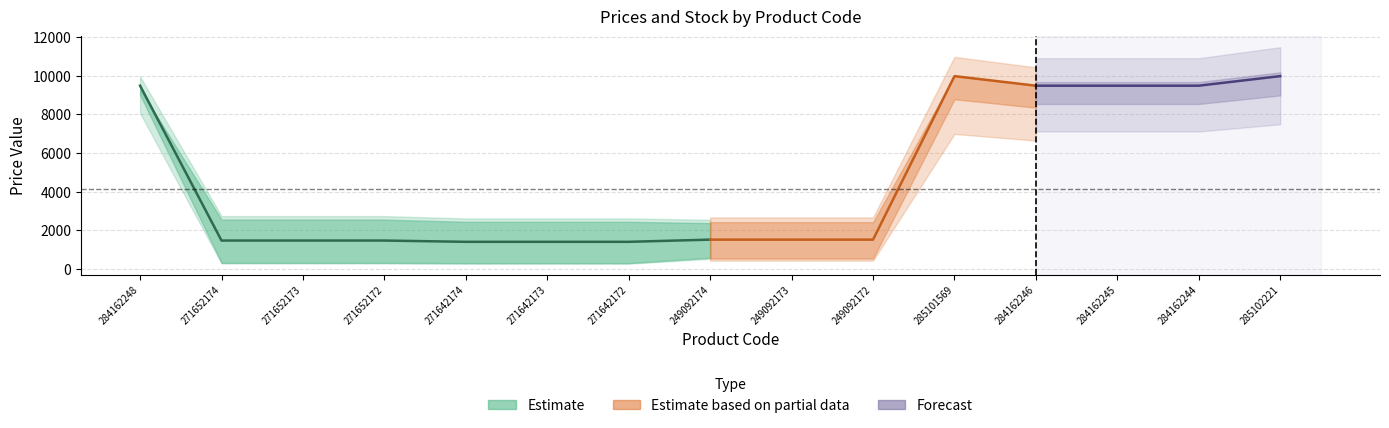

What is the value of the Доп. ціна point at the 4th from the left?

2598.3